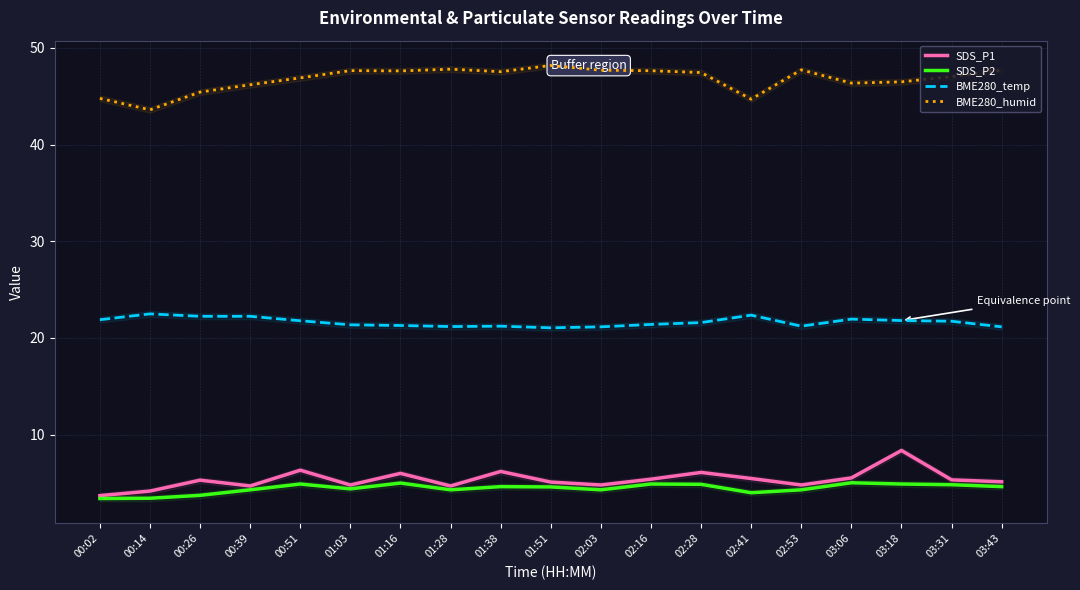

At which category does the chart reach its minimum across all series?

00:02